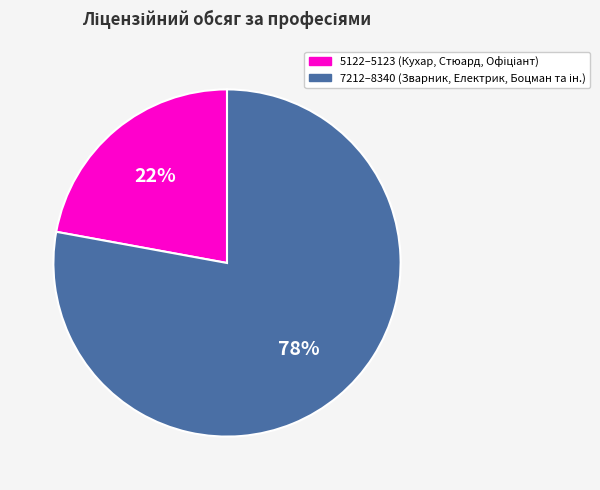

How many segments does this pie chart have?

2